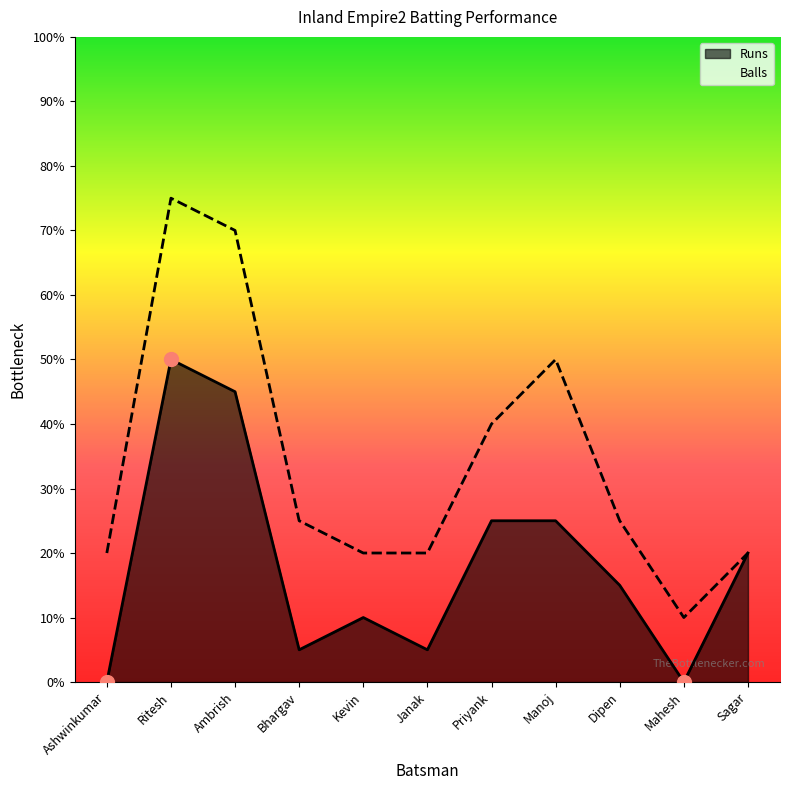

The Inland Empire2 Balls series shows 14 at Ambrish. True or false?

True